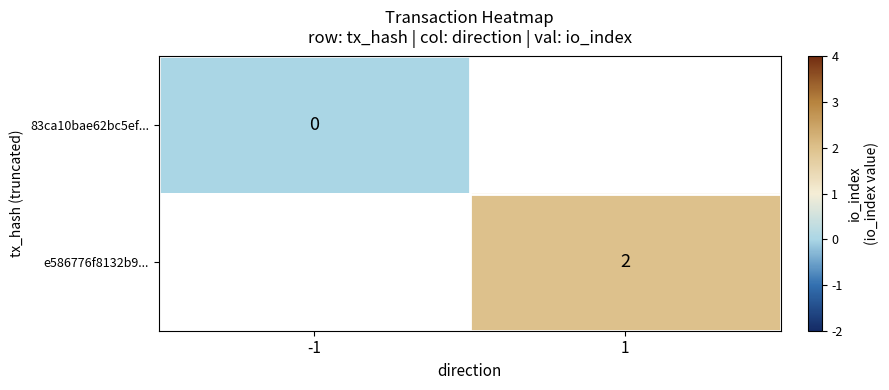

True or false: e586776f8132b9... has a value of 2 at 1.

True